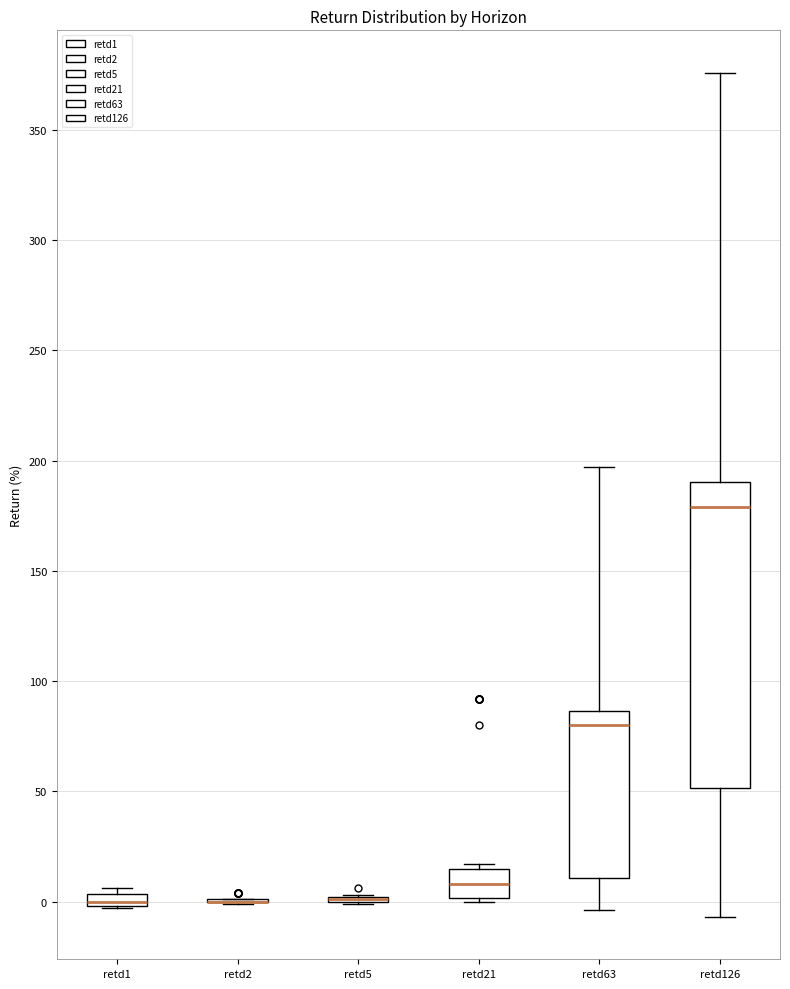

Where does the median line of the box for retd126 sit on the y-axis? The values are not printed on the chart, so give them approximately, as read against the axis.

180